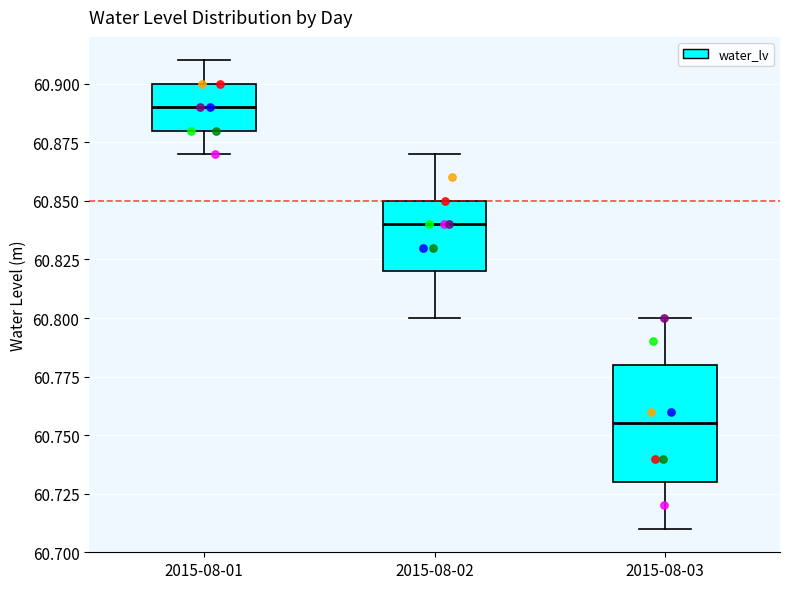

Reading left to right, transcribe this box plot: for each box, give where its median line is, the range the box spans, and where its two whiskers end, as read against the y-axis. The values are not printed on the chart, so give them approximately, as read against the axis.

2015-08-01: median 60.890, box 60.880 to 60.900, whiskers 60.870 to 60.910
2015-08-02: median 60.840, box 60.820 to 60.850, whiskers 60.800 to 60.870
2015-08-03: median 60.755, box 60.730 to 60.780, whiskers 60.710 to 60.800